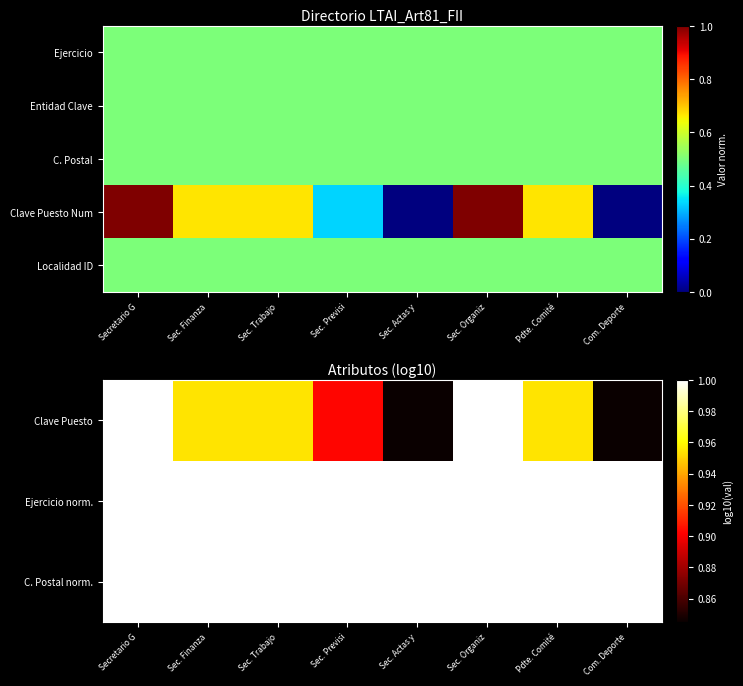

Which series has the largest total across all categories?

Ejercicio norm.